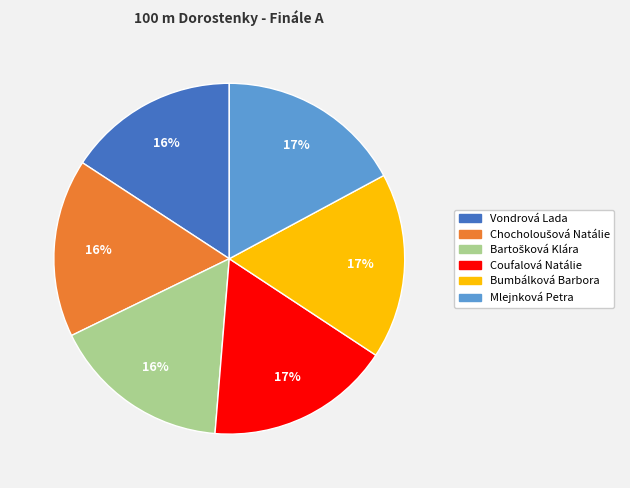

How many segments does this pie chart have?

6